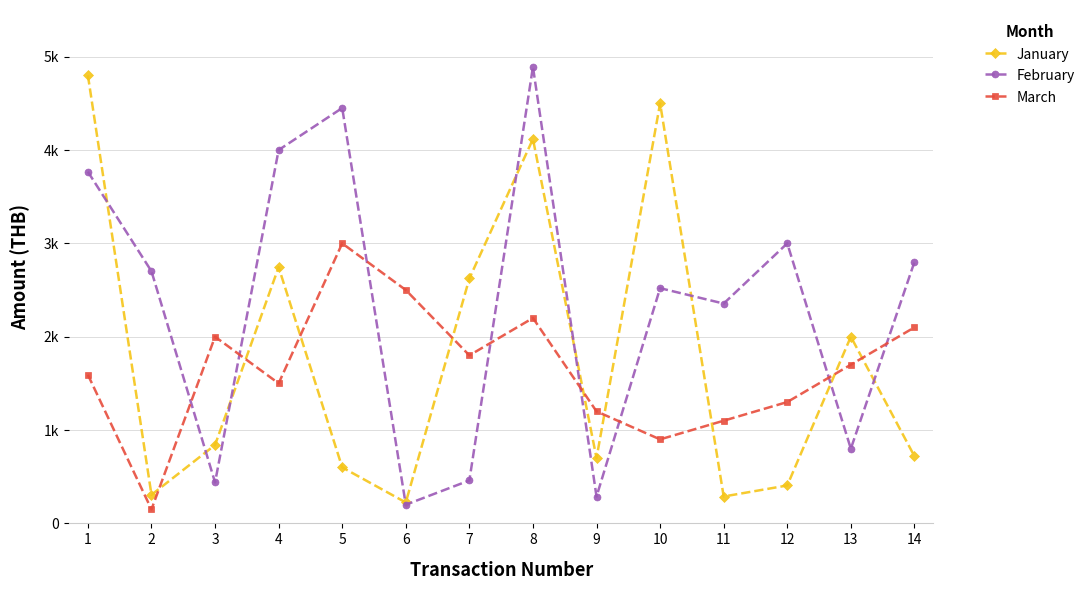

What are all the series names shown in the legend?

January, February, March